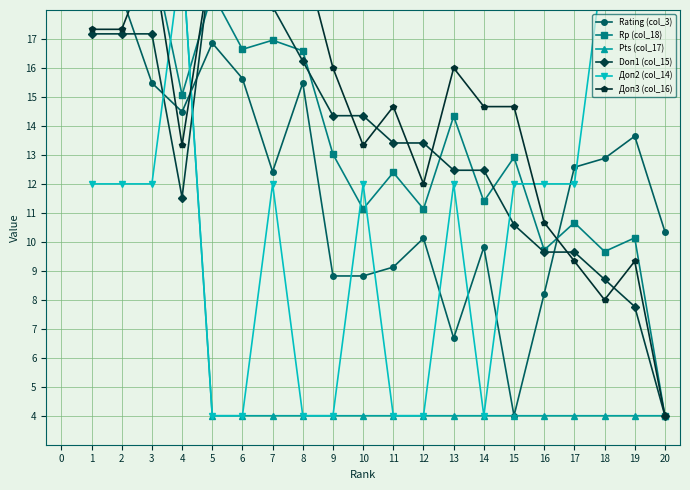

How many lines are shown in the chart?

6